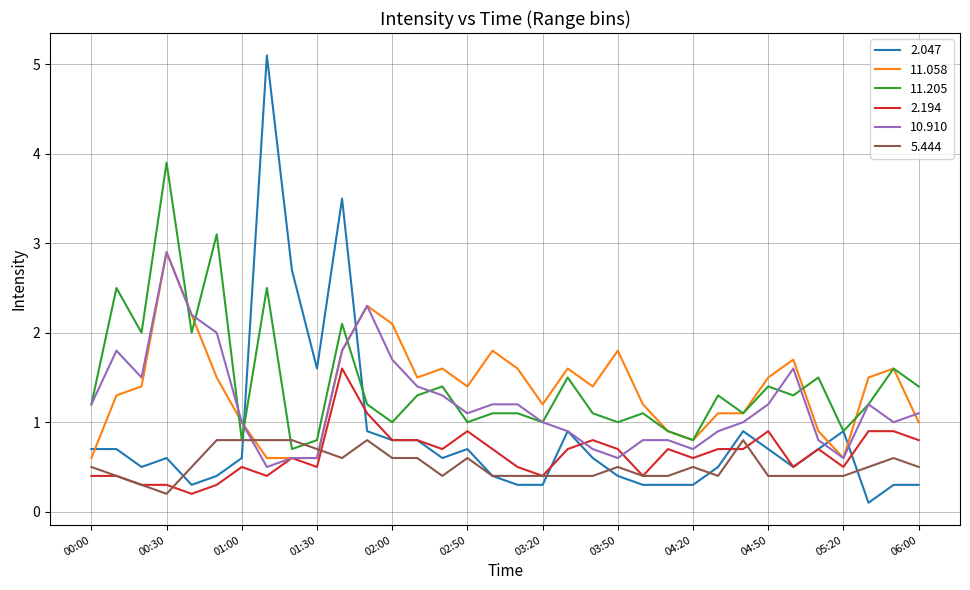

Reading left to right, list all the values displayed in this chart.

2.047: 0.7	0.7	0.5	0.6	0.3	0.4	0.6	5.1	2.7	1.6	3.5	0.9	0.8	0.8	0.6	0.7	0.4	0.3	0.3	0.9	0.6	0.4	0.3	0.3	0.3	0.5	0.9	0.7	0.5	0.7	0.9	0.1	0.3	0.3
11.058: 0.6	1.3	1.4	2.9	2.2	1.5	1.0	0.6	0.6	0.6	1.8	2.3	2.1	1.5	1.6	1.4	1.8	1.6	1.2	1.6	1.4	1.8	1.2	0.9	0.8	1.1	1.1	1.5	1.7	0.9	0.6	1.5	1.6	1.0
11.205: 1.2	2.5	2.0	3.9	2.0	3.1	0.8	2.5	0.7	0.8	2.1	1.2	1.0	1.3	1.4	1.0	1.1	1.1	1.0	1.5	1.1	1.0	1.1	0.9	0.8	1.3	1.1	1.4	1.3	1.5	0.9	1.2	1.6	1.4
2.194: 0.4	0.4	0.3	0.3	0.2	0.3	0.5	0.4	0.6	0.5	1.6	1.1	0.8	0.8	0.7	0.9	0.7	0.5	0.4	0.7	0.8	0.7	0.4	0.7	0.6	0.7	0.7	0.9	0.5	0.7	0.5	0.9	0.9	0.8
10.910: 1.2	1.8	1.5	2.9	2.2	2.0	1.0	0.5	0.6	0.6	1.8	2.3	1.7	1.4	1.3	1.1	1.2	1.2	1.0	0.9	0.7	0.6	0.8	0.8	0.7	0.9	1.0	1.2	1.6	0.8	0.6	1.2	1.0	1.1
5.444: 0.5	0.4	0.3	0.2	0.5	0.8	0.8	0.8	0.8	0.7	0.6	0.8	0.6	0.6	0.4	0.6	0.4	0.4	0.4	0.4	0.4	0.5	0.4	0.4	0.5	0.4	0.8	0.4	0.4	0.4	0.4	0.5	0.6	0.5